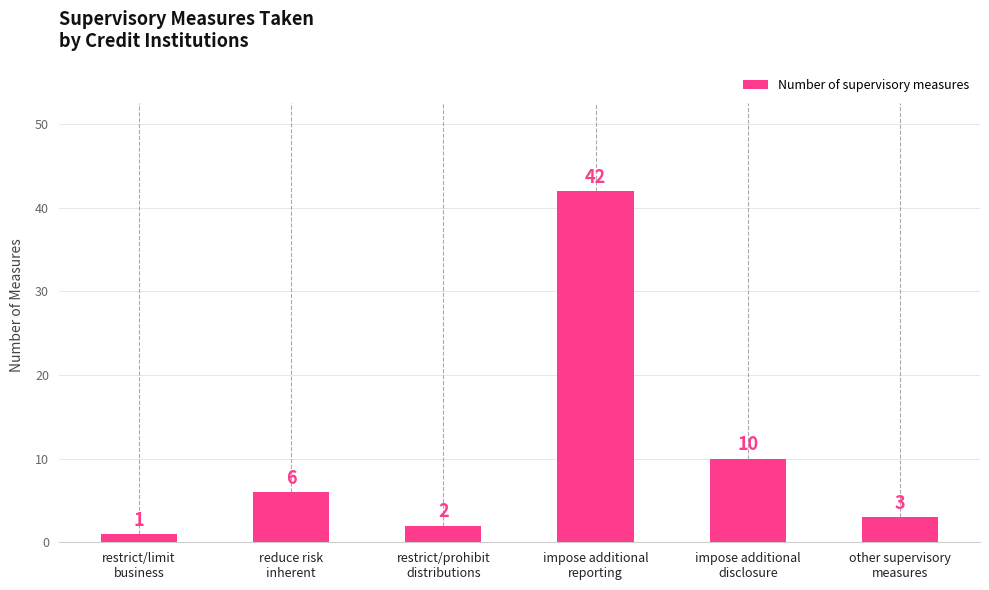

Count the number of data series in this chart.

1